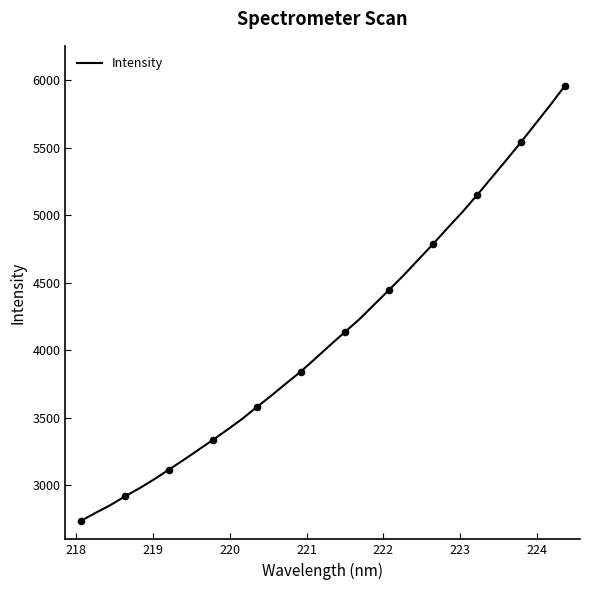

What is the difference between the maximum and minimum values?

3220.4